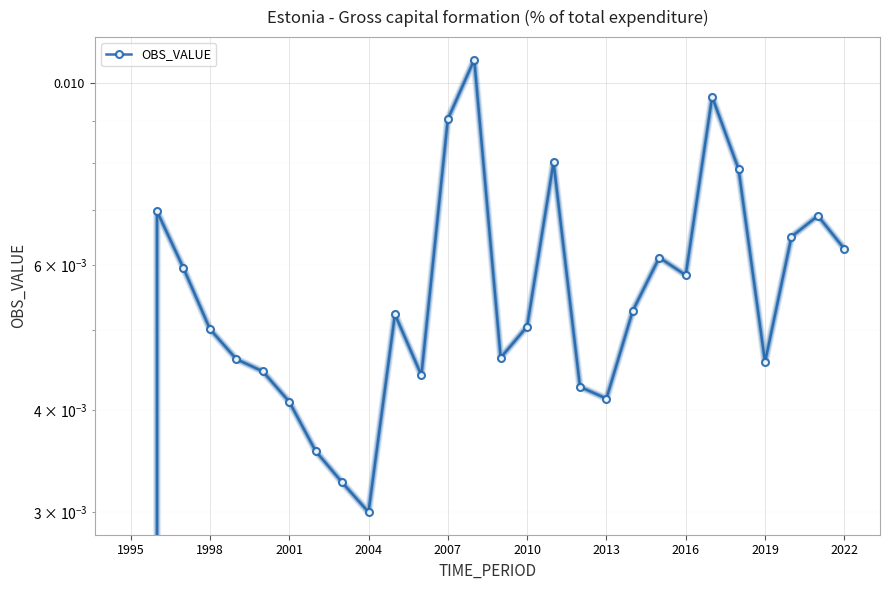

How many points are higher than both their immediate neighbors (excluding endpoints)?

7